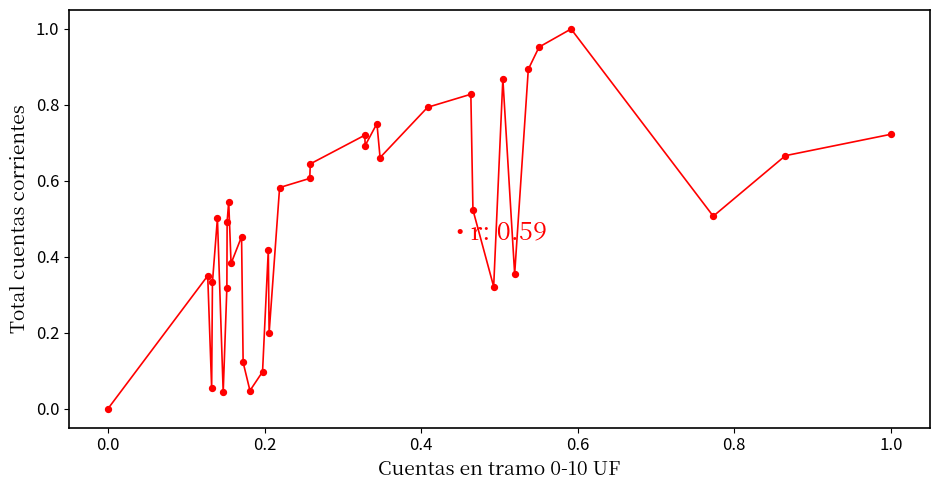

Is this an area chart (filled region under the line)?

No